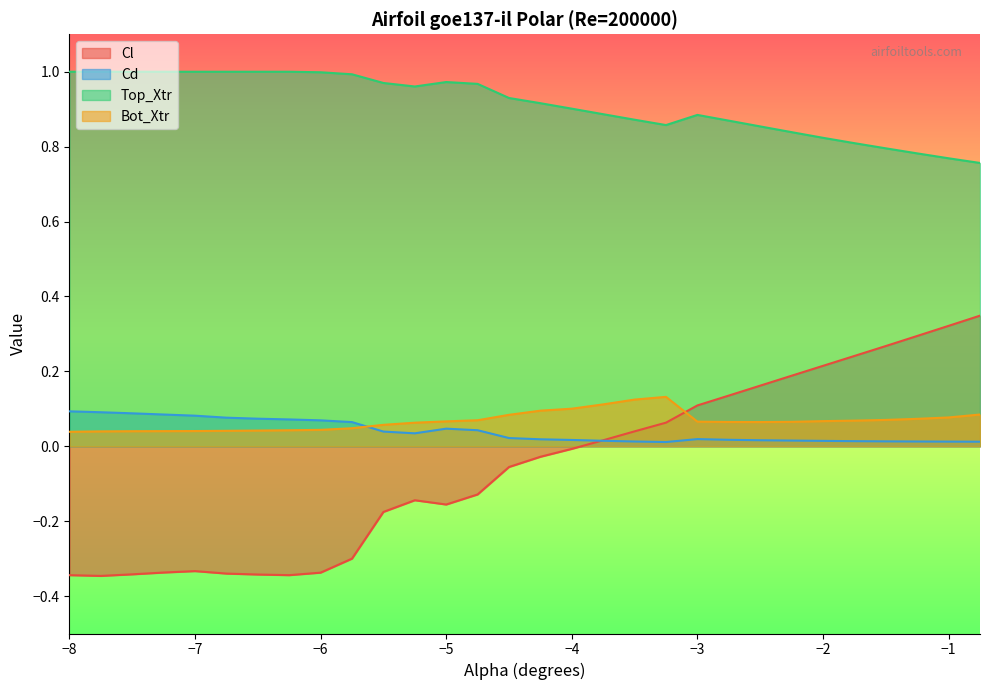

Does the chart display data point markers on the line(s)?

No